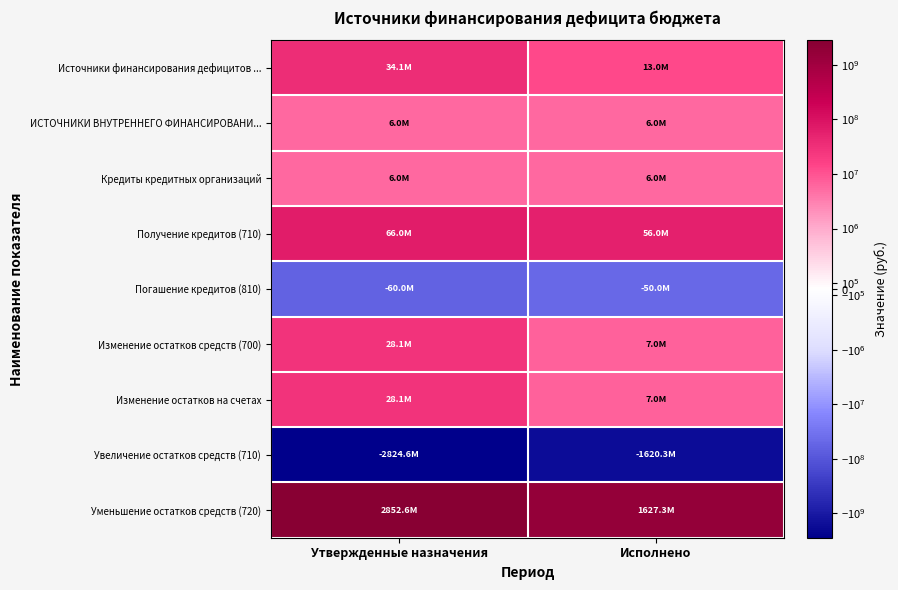

At Утвержденные назначения, list the series in order from smallest to largest.

Увеличение остатков средств (710), Погашение кредитов (810), ИСТОЧНИКИ ВНУТРЕННЕГО ФИНАНСИРОВАНИ..., Кредиты кредитных организаций, Изменение остатков средств (700), Изменение остатков на счетах, Источники финансирования дефицитов ..., Получение кредитов (710), Уменьшение остатков средств (720)